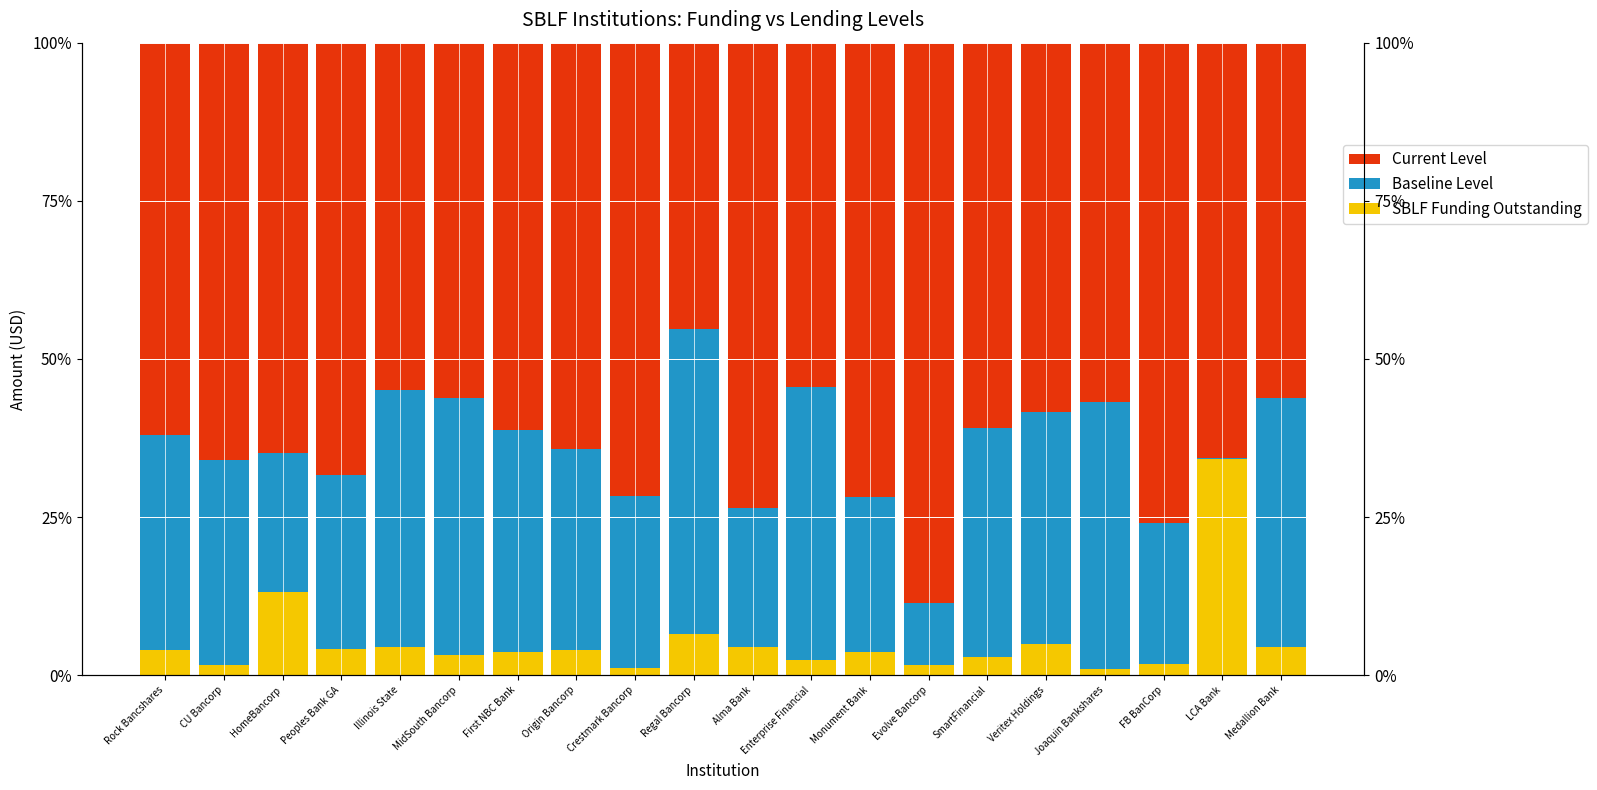

What is the total value across all series at Evolve Bancorp?

1.0